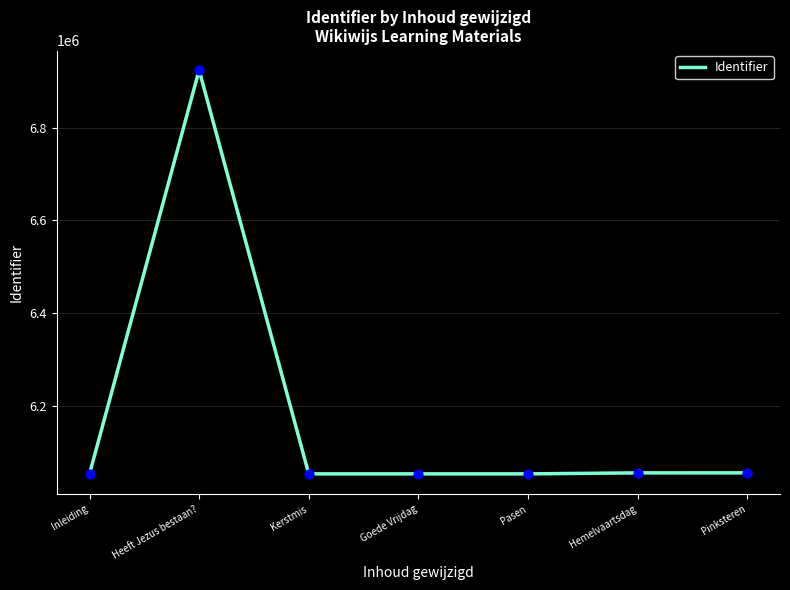

What is the change in value from Heeft Jezus bestaan? to Hemelvaartsdag?

-868204